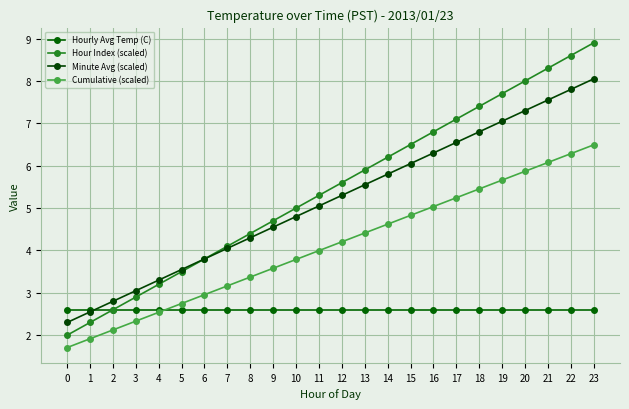

What is the sum of all Minute Avg (scaled) values?

124.2